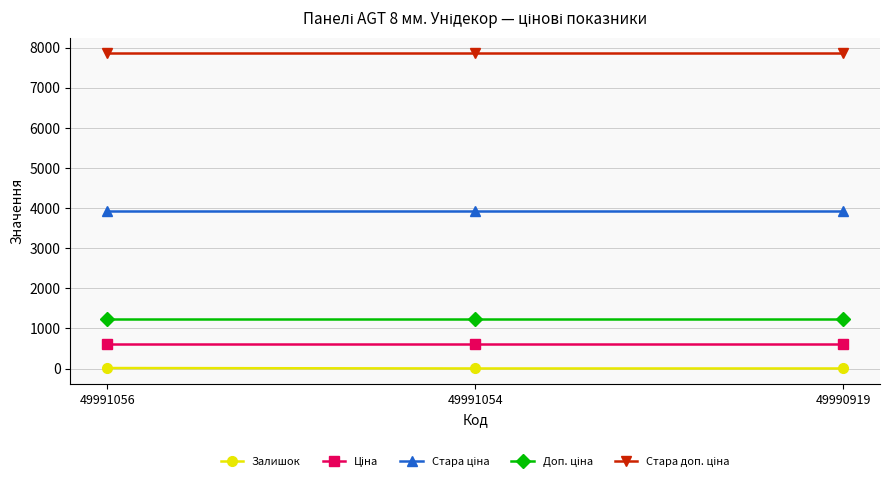

At how many categories does at least one series exceed 401?

3